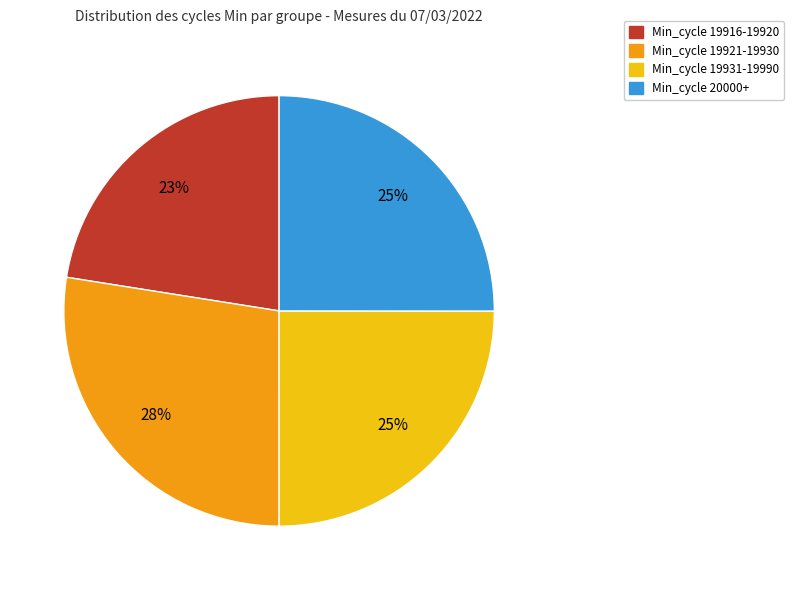

To the nearest percent, what is the average slice percentage?

25%